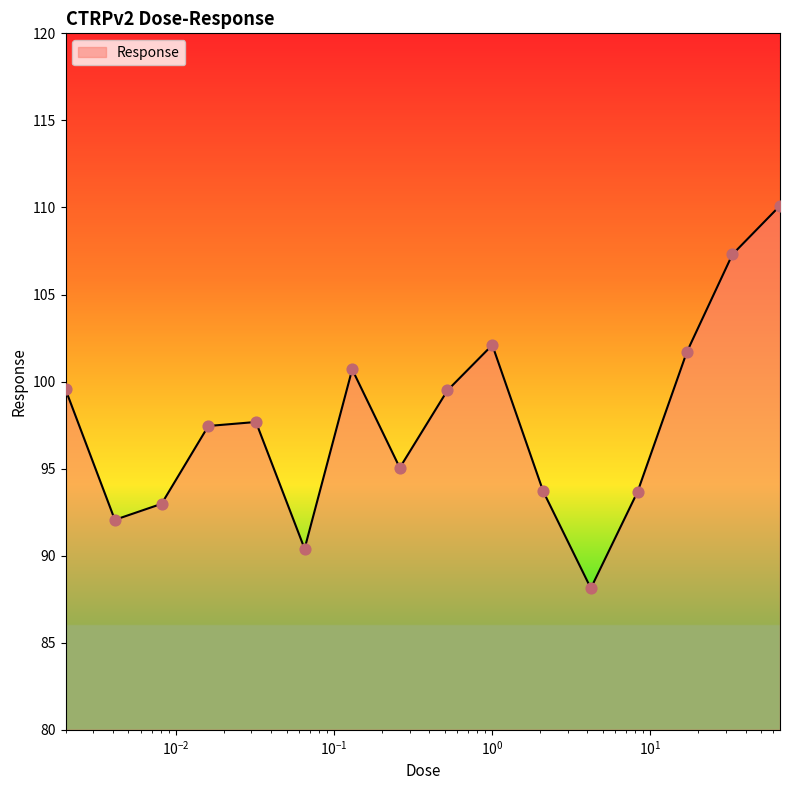

What is the difference between the maximum and minimum values?

22.0